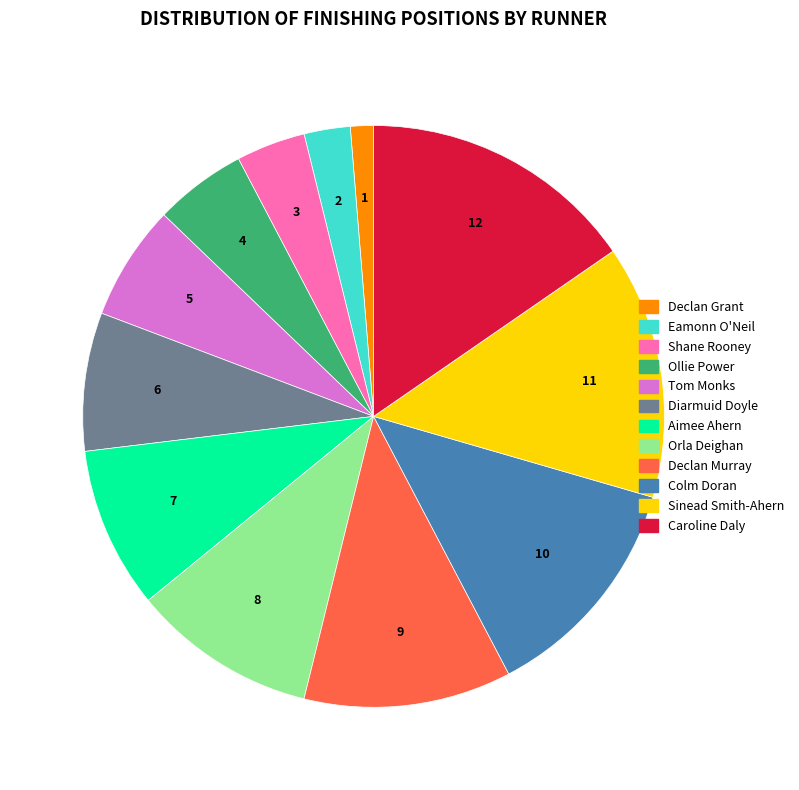

True or false: Tom Monks accounts for 20% of the total.

False